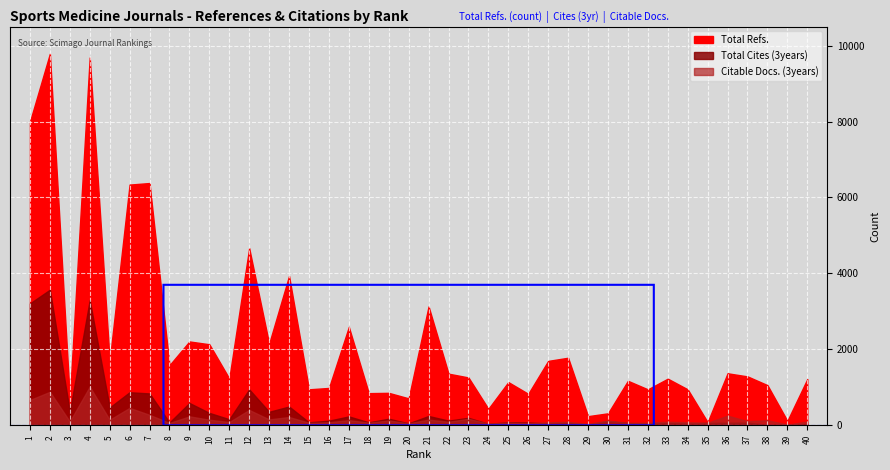

What is the sum of all Citable Docs. (3years) values?

7350